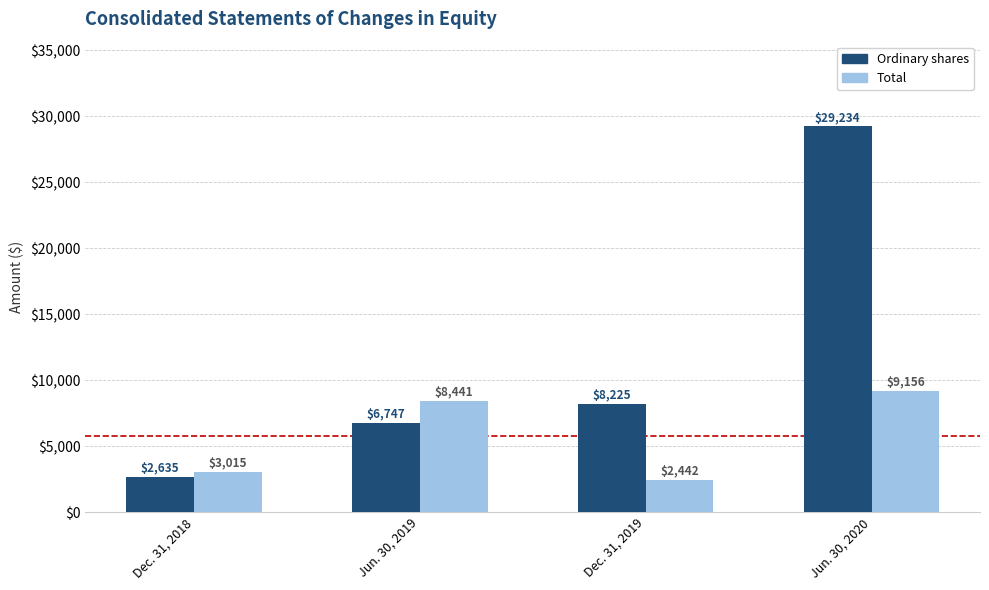

How many bars are there in total?

8